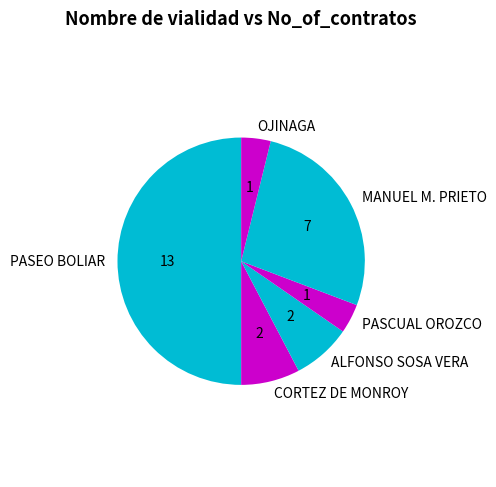

The CORTEZ DE MONROY slice represents 8% of the pie. True or false?

True